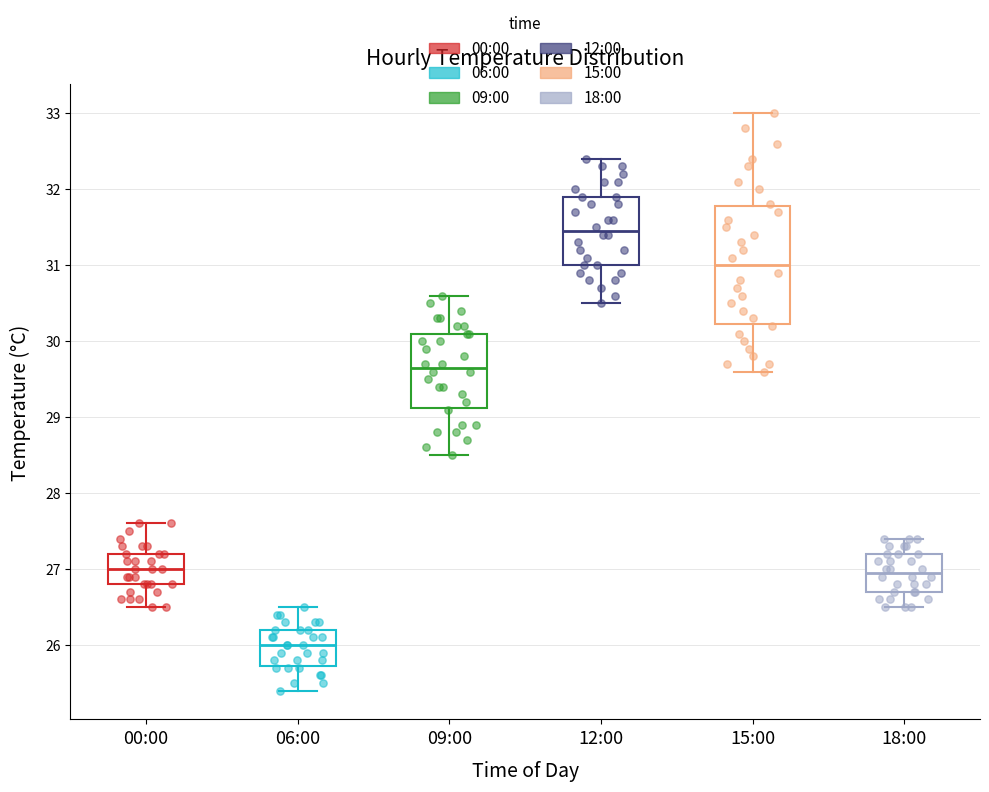

Reading left to right, read every box against the y-axis: the position of its median line, the range the box covers, and the ends of its whiskers. The values are not printed on the chart, so give them approximately, as read against the axis.

00:00: median 27.0, box 26.8 to 27.2, whiskers 26.5 to 27.6
06:00: median 26.0, box 25.7 to 26.2, whiskers 25.4 to 26.5
09:00: median 29.7, box 29.1 to 30.1, whiskers 28.5 to 30.6
12:00: median 31.5, box 31.0 to 31.9, whiskers 30.5 to 32.4
15:00: median 31.0, box 30.2 to 31.8, whiskers 29.6 to 33.0
18:00: median 27.0, box 26.7 to 27.2, whiskers 26.5 to 27.4